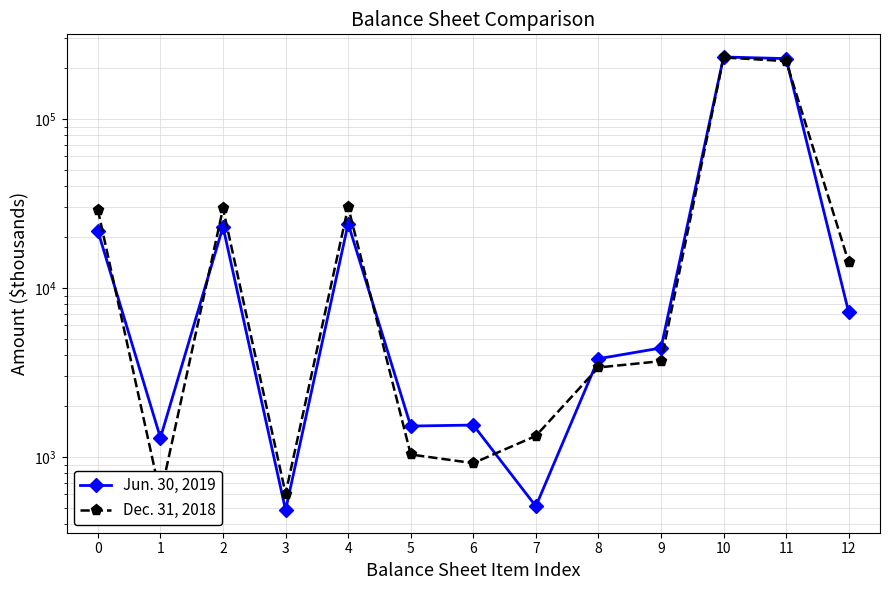

Rank the categories by Dec. 31, 2018 value from lowest to highest.

1, 3, 6, 5, 7, 8, 9, 12, 0, 2, 4, 11, 10